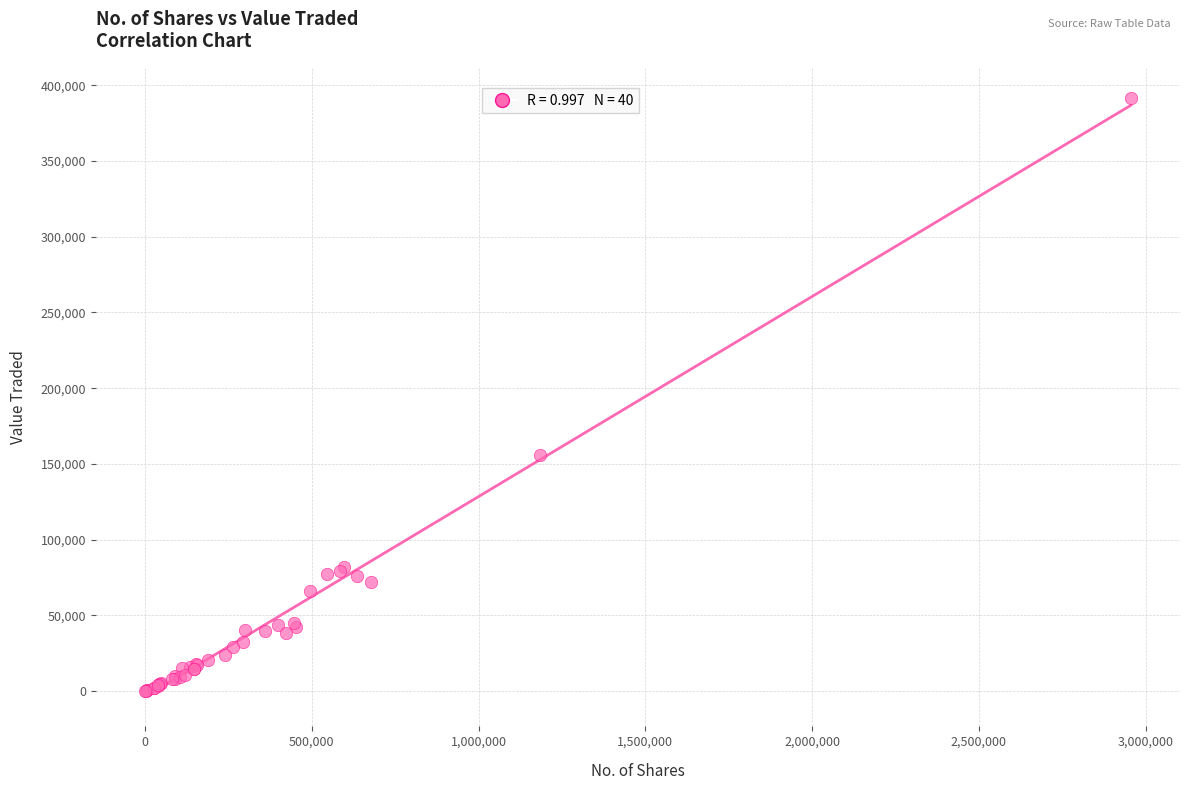

What Y value in the scatter plot is closest to 195945?

155685